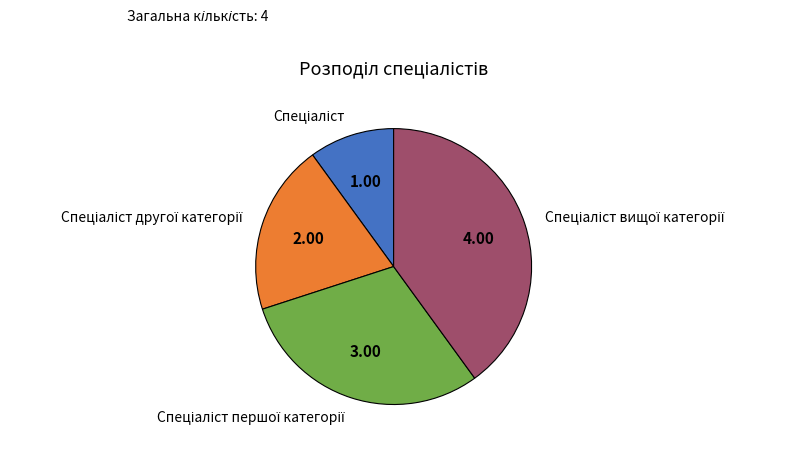

Does any single category account for the majority?

No